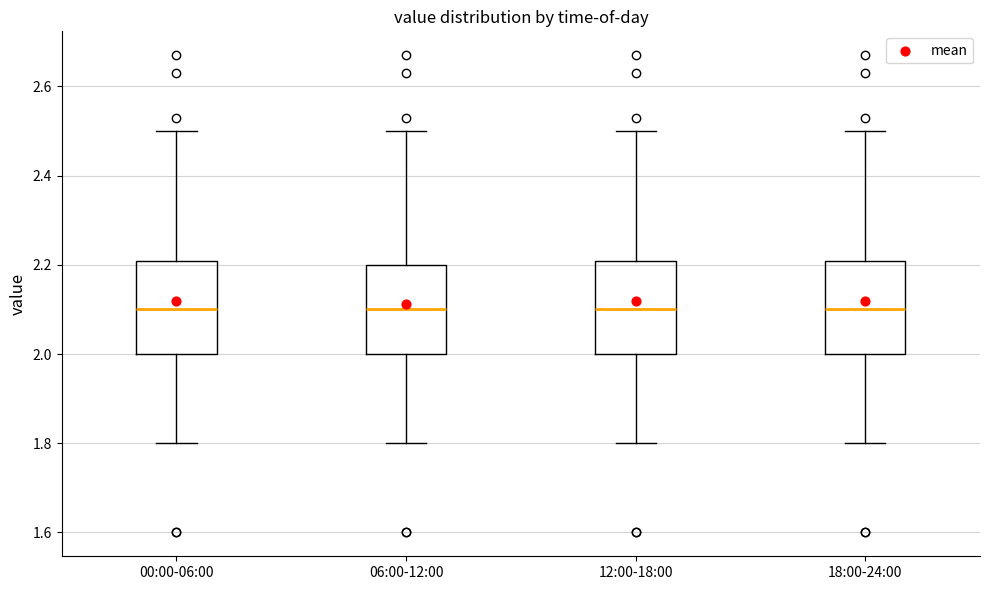

Where does the lower whisker of the box for 06:00-12:00 end on the y-axis? The values are not printed on the chart, so give them approximately, as read against the axis.

1.8